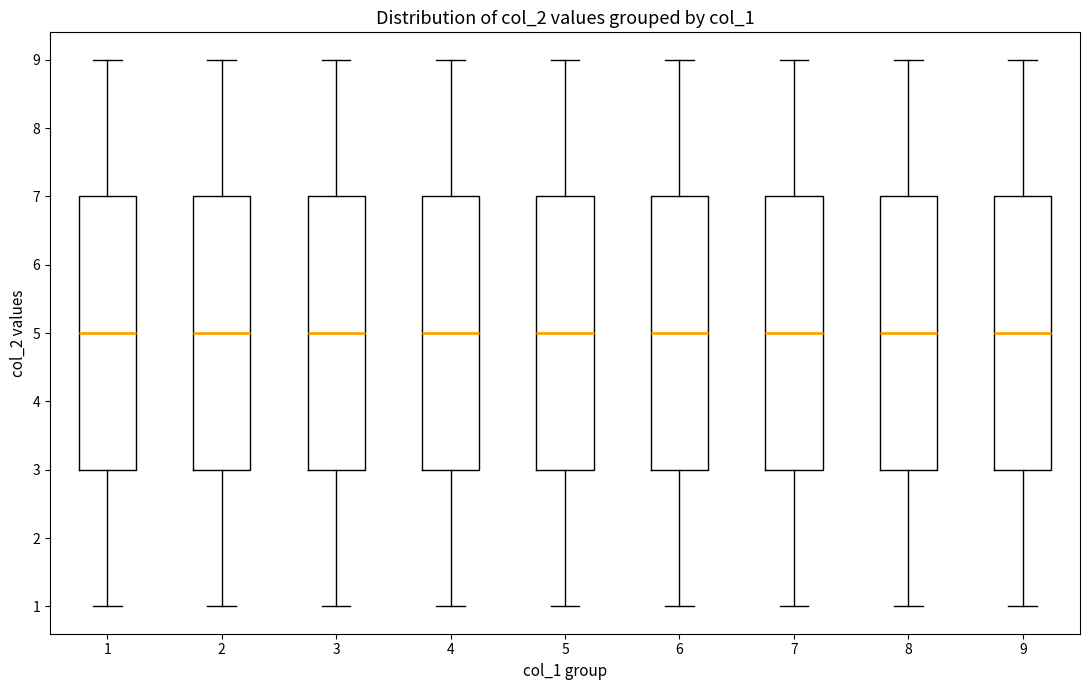

Where does the upper whisker of the box at x = 8 end on the y-axis? The values are not printed on the chart, so give them approximately, as read against the axis.

9